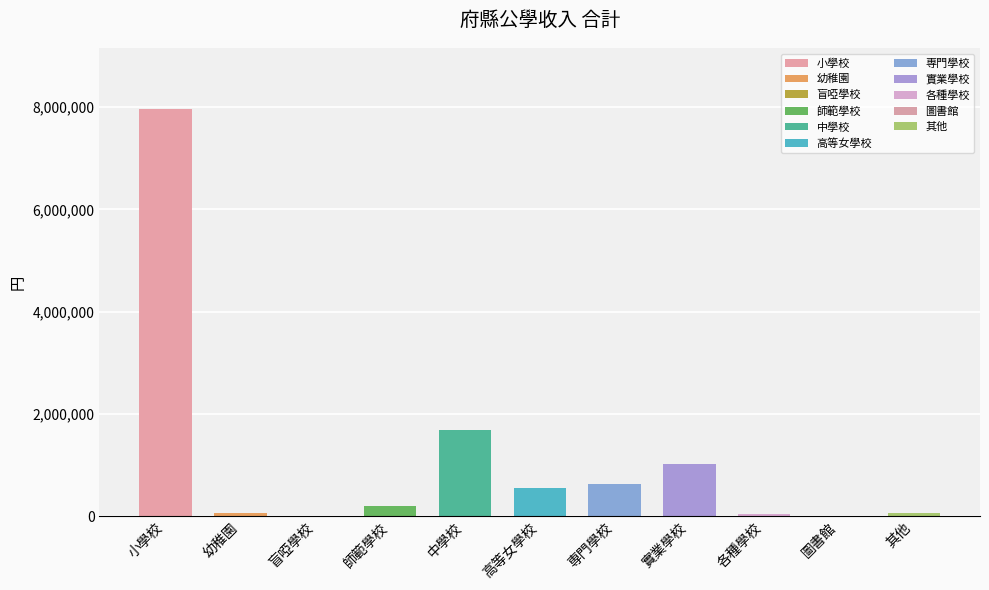

Read the value at 師範學校.

194051